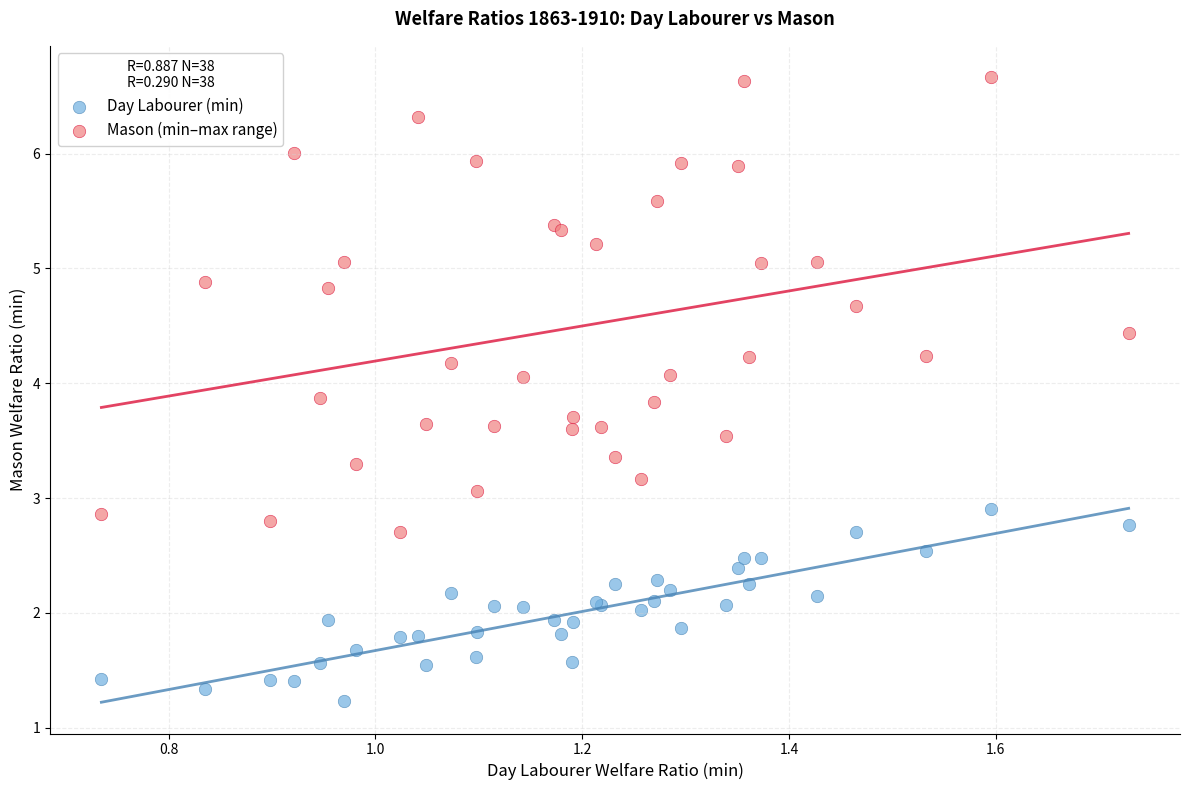

Which series has the largest Y range (max minus min)?

Mason (min–max range)